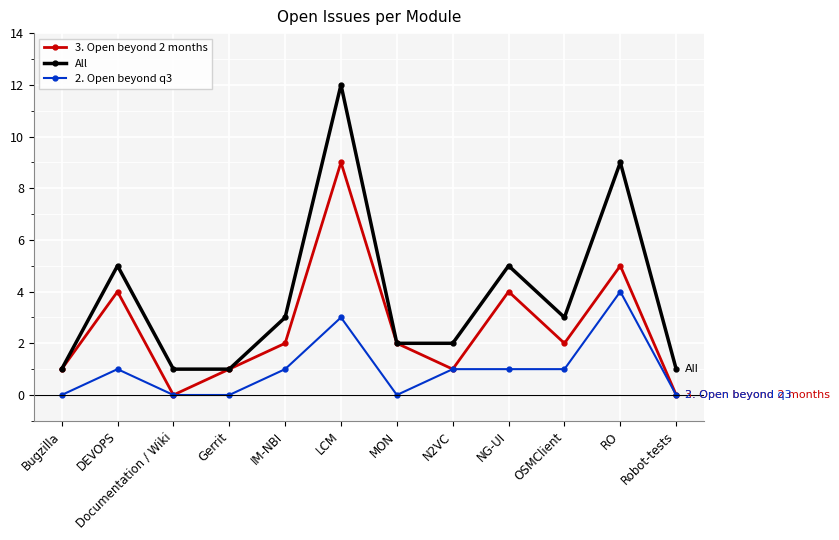

True or false: All and 2. Open beyond q3 intersect in this chart.

False